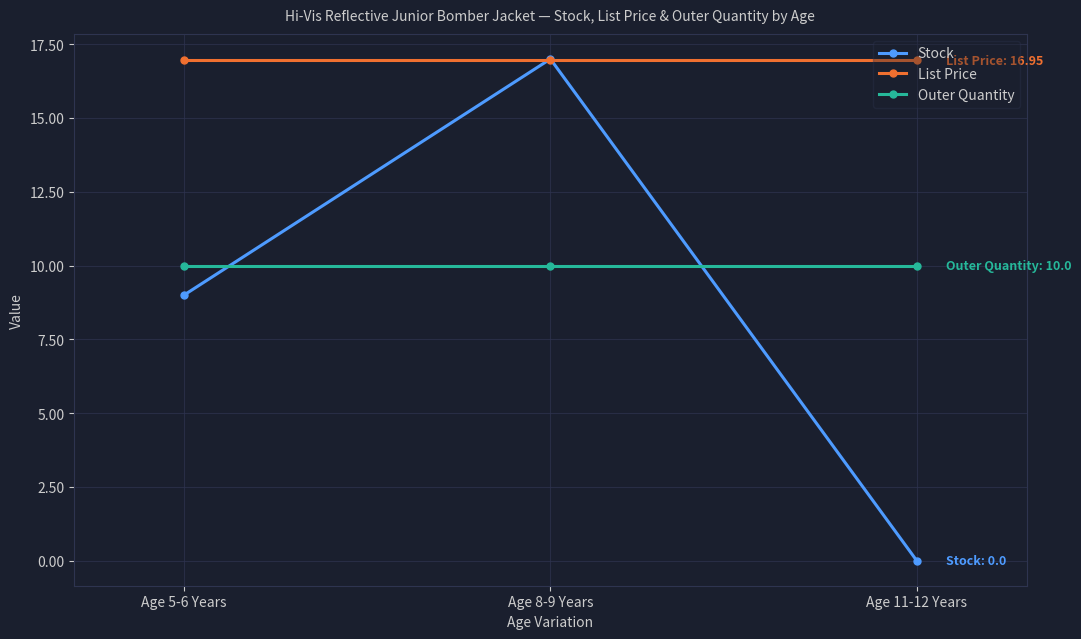

At how many categories does at least one series exceed 0?

3